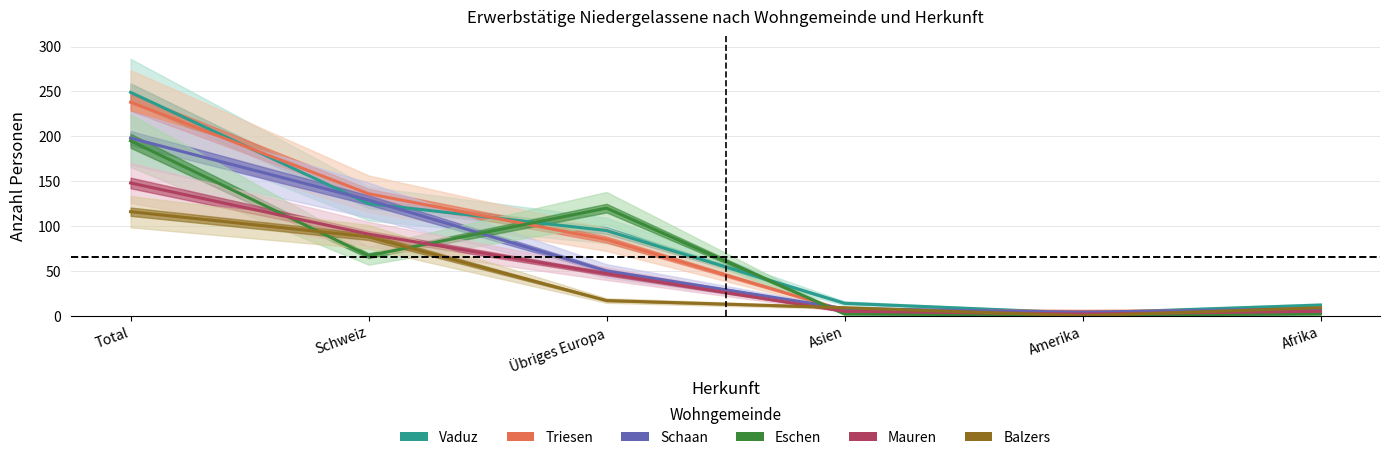

Which series ends up on top after the final intersection of Triesen and Eschen?

Triesen